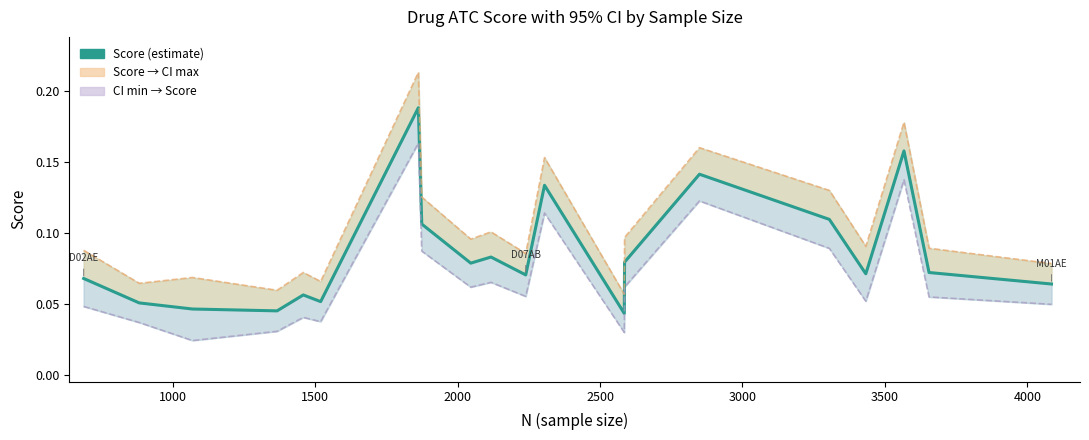

Reading left to right, transcribe all the data shown in this chart.

0.1	0.1	0.0	0.0	0.1	0.1	0.2	0.1	0.1	0.1	0.1	0.1	0.0	0.1	0.1	0.1	0.1	0.2	0.1	0.1